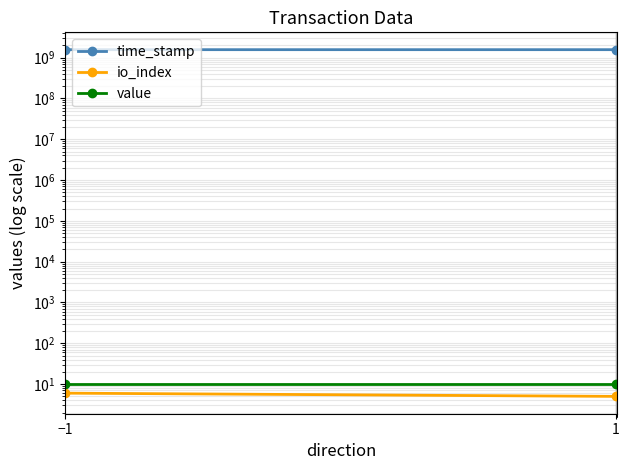

What are all the series names shown in the legend?

time_stamp, io_index, value